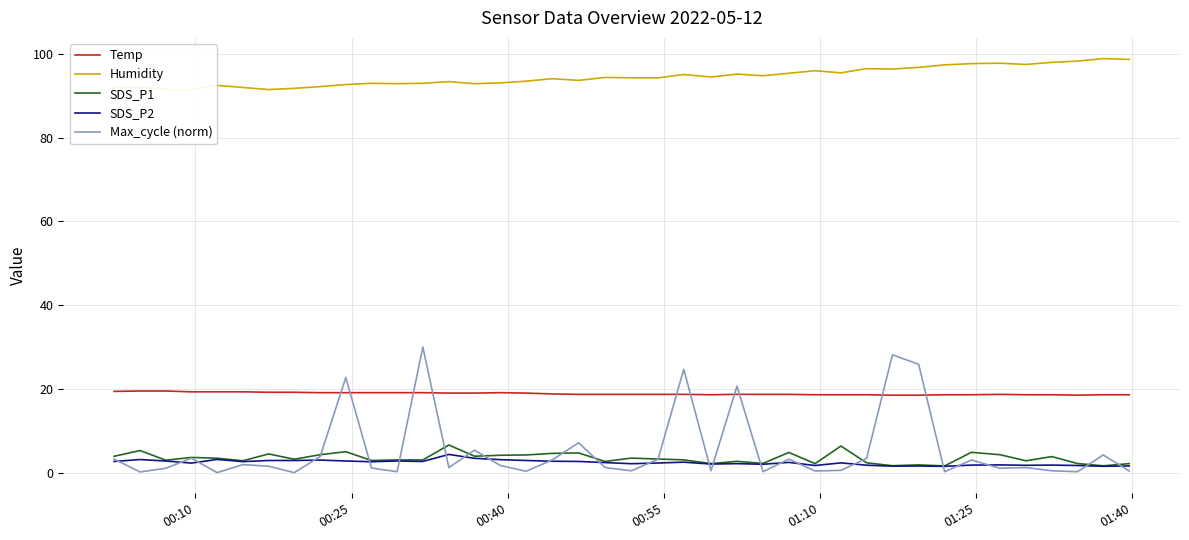

How many lines are shown in the chart?

5